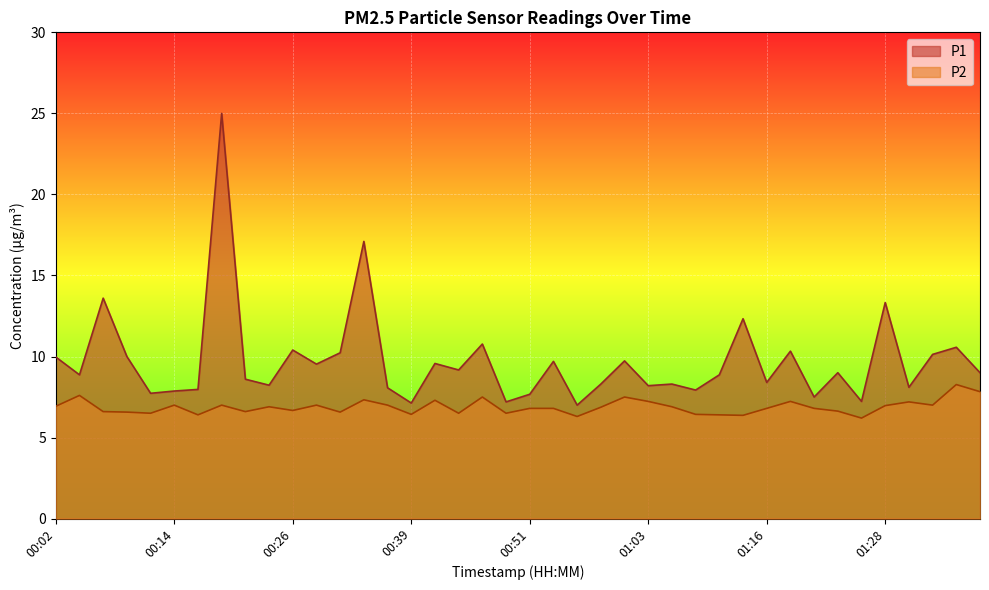

Rank the series by their maximum value, from lowest to highest.

P2, P1